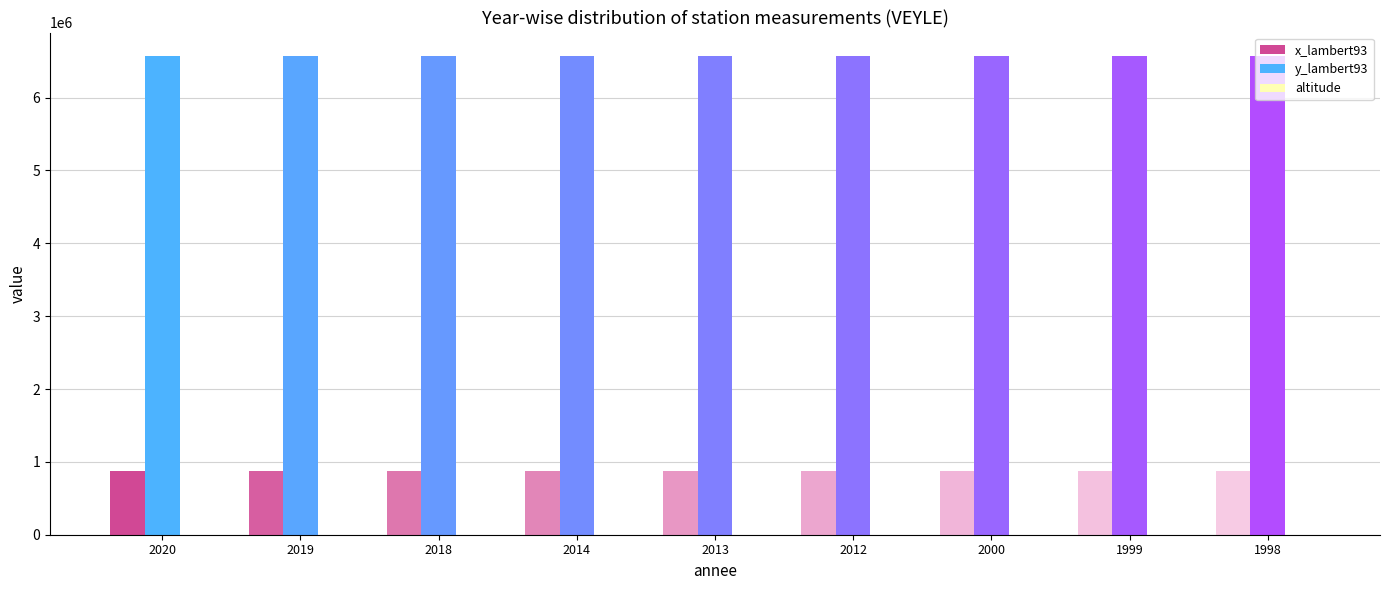

Reading left to right, what are all the values shown in this chart?

x_lambert93: 868351	868351	868351	868351	868351	868351	868351	868351	868351
y_lambert93: 6565590	6565590	6565590	6565590	6565590	6565590	6565590	6565590	6565590
altitude: 231	231	231	231	231	231	231	231	231